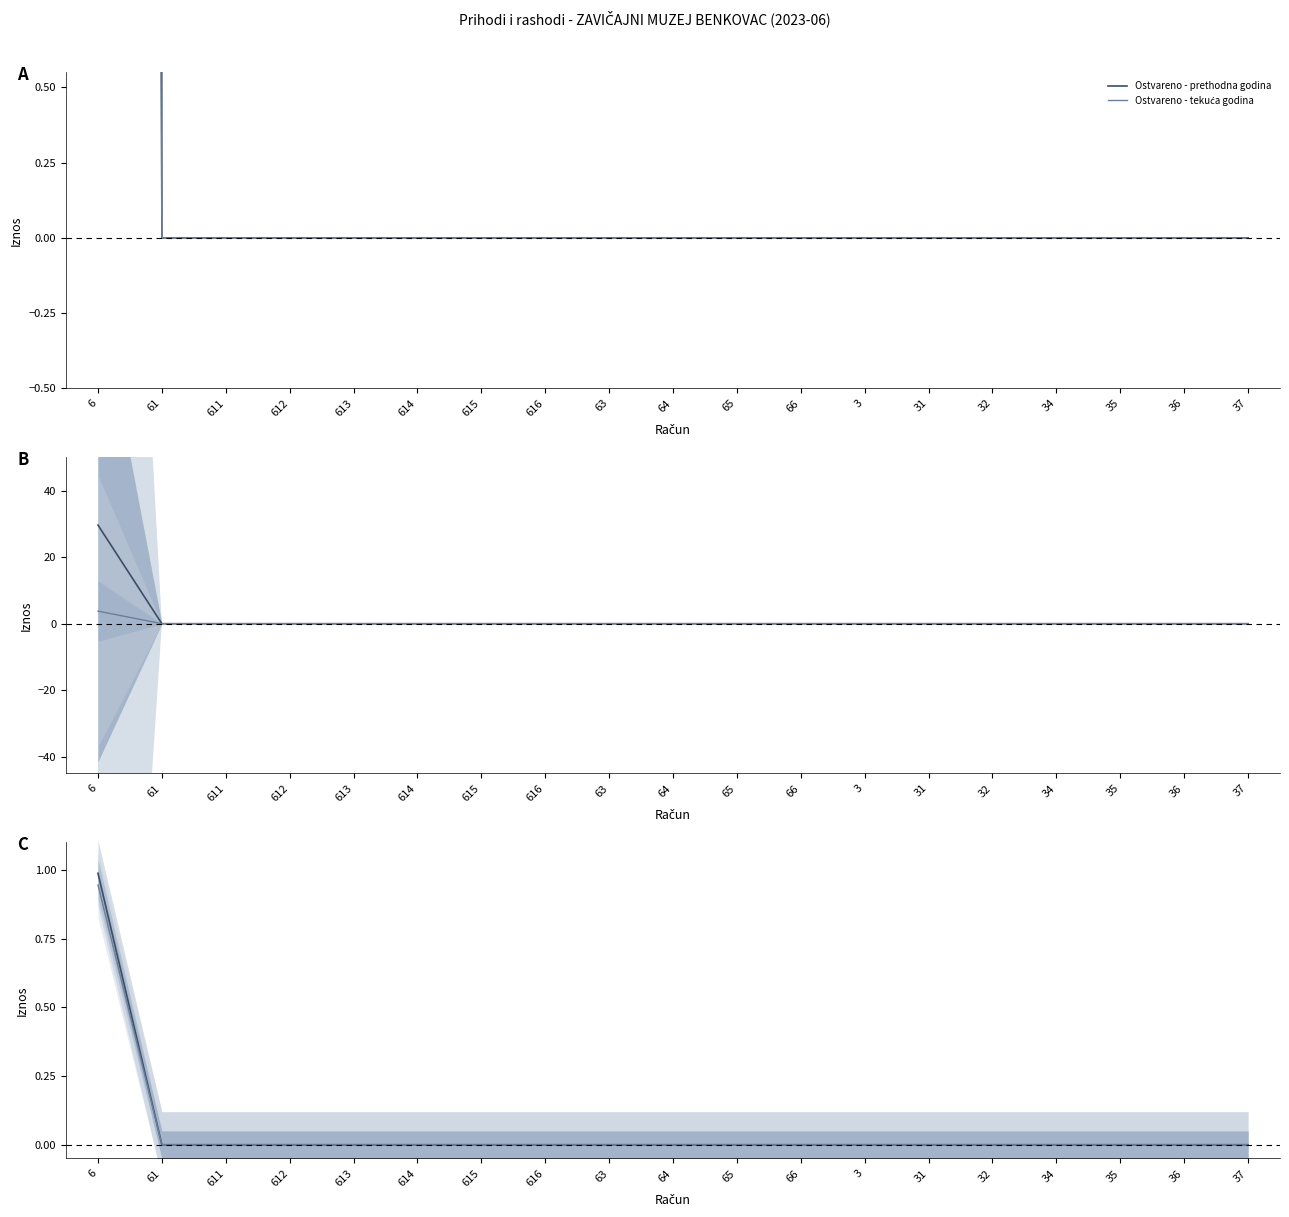

How many data points in Ostvareno - tekuća godina are above 0?

1